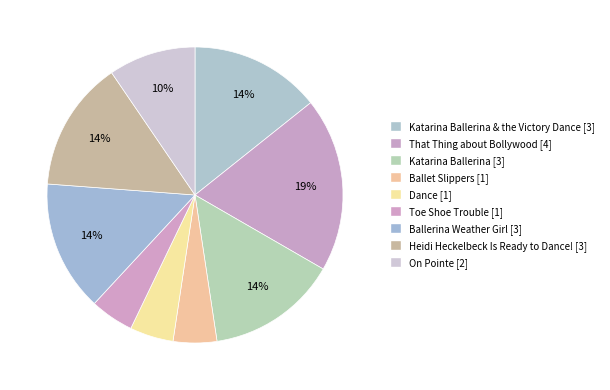

To the nearest percent, what is the average slice percentage?

11%